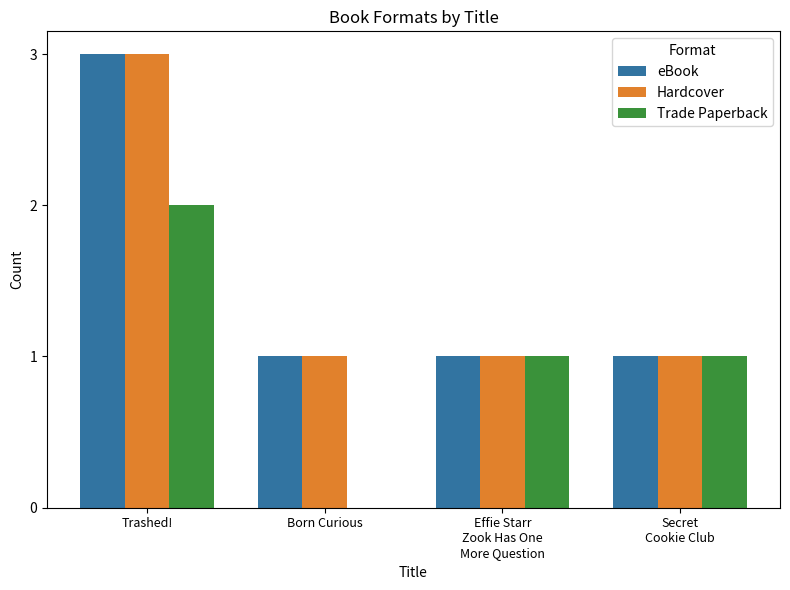

True or false: Trade Paperback has a value of 2 at Trashed!.

True